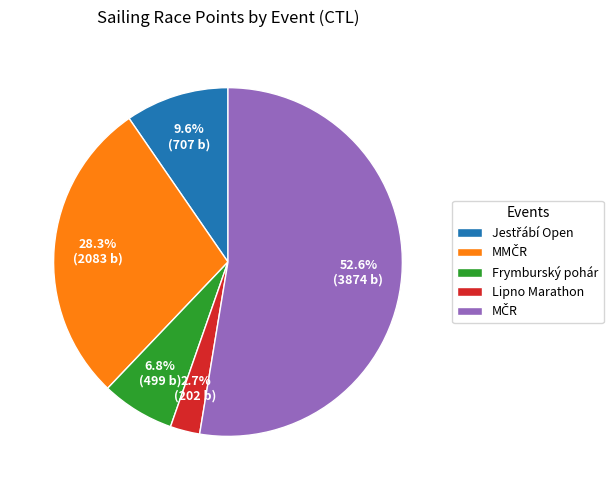

What percentage is NOT represented by Lipno Marathon?

97.3%